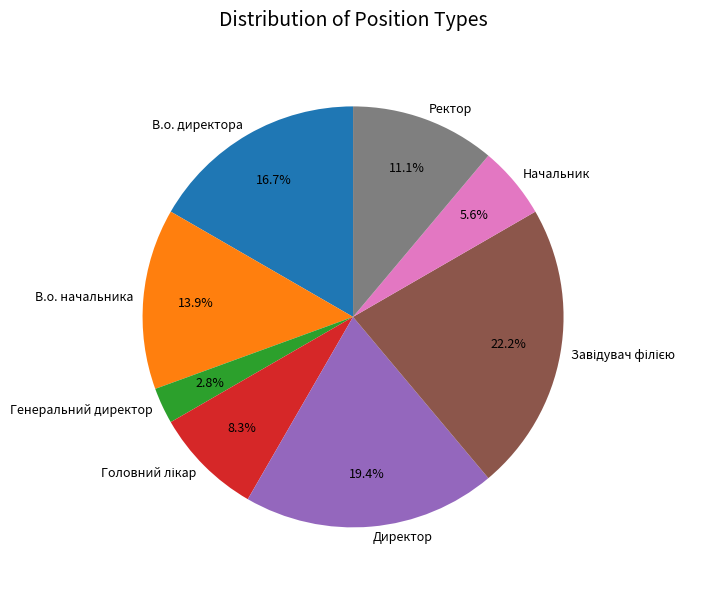

To the nearest percent, what is the average slice percentage?

12%